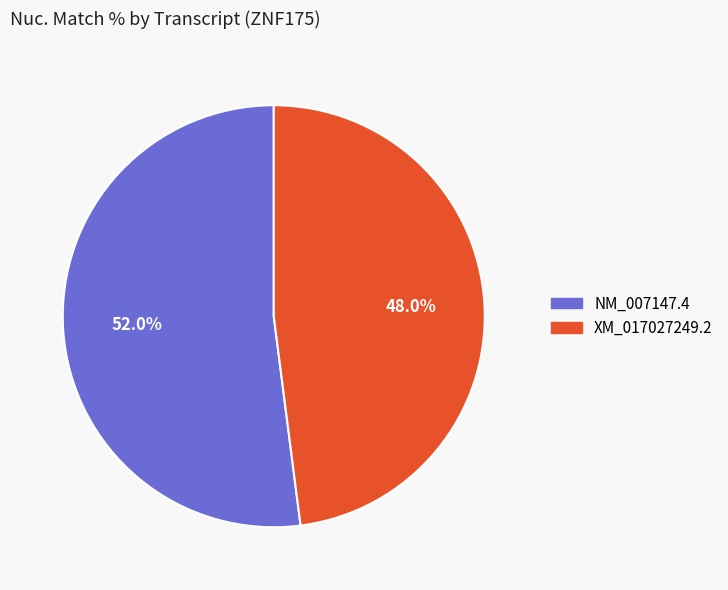

What is the total percentage of XM_017027249.2 and NM_007147.4?

100.0%